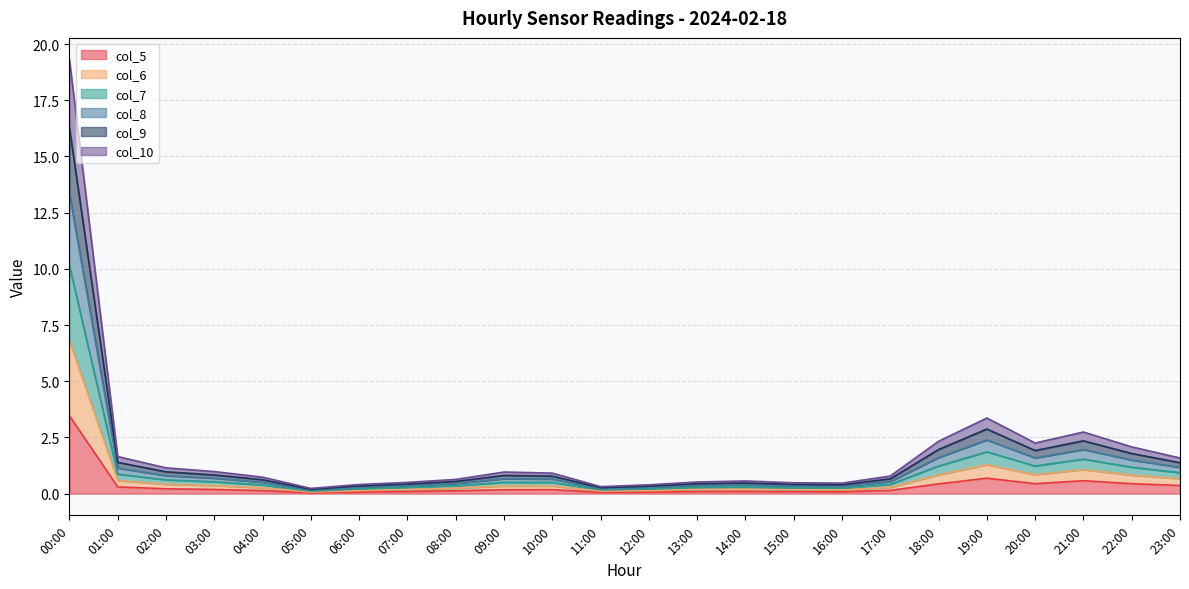

What is the sum of the col_10 values at 16:00 and 15:00?

0.3